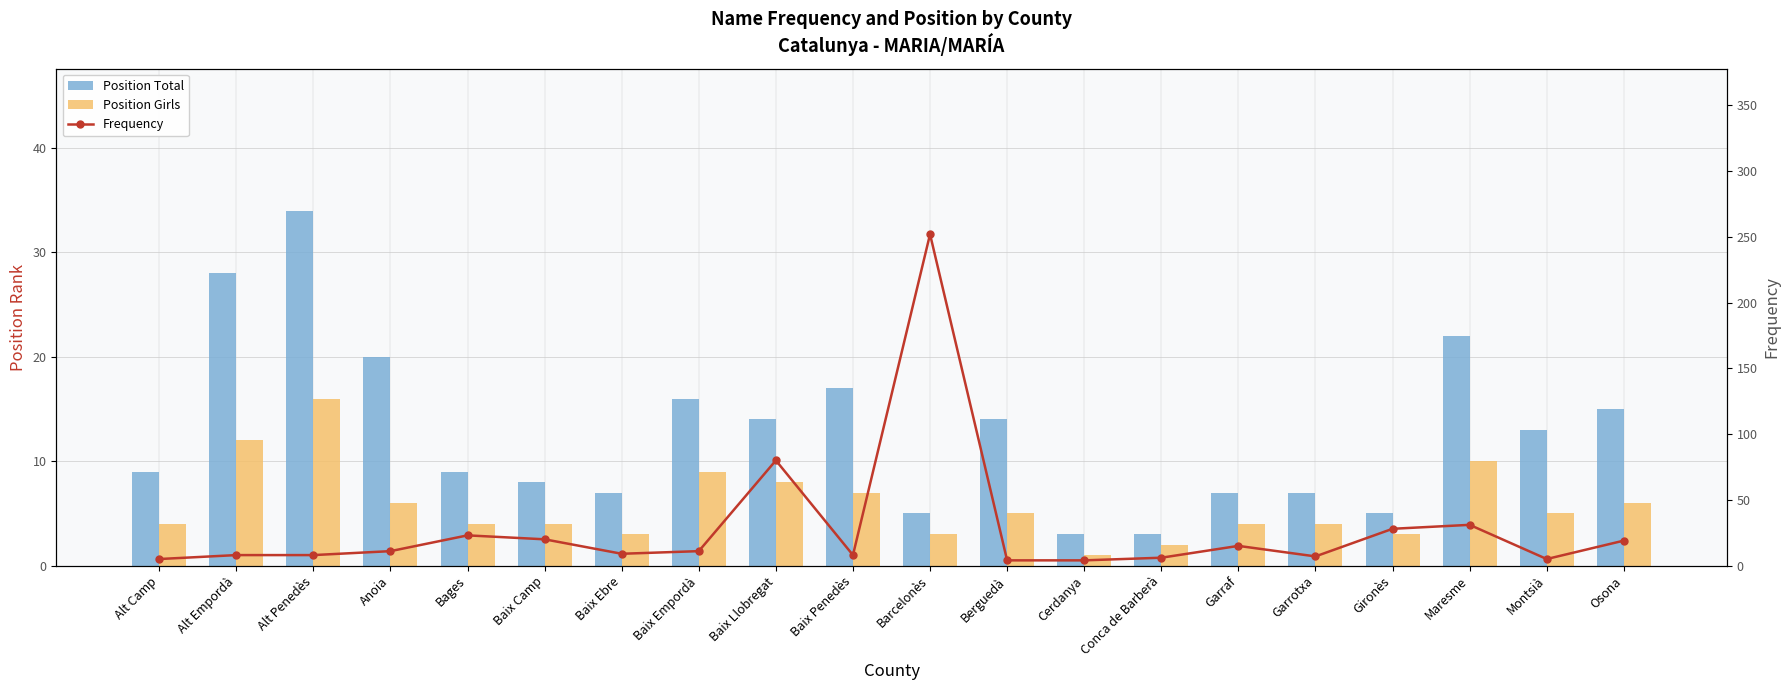

What value does the Position Total series have at Baix Penedès, to the nearest 5?

15